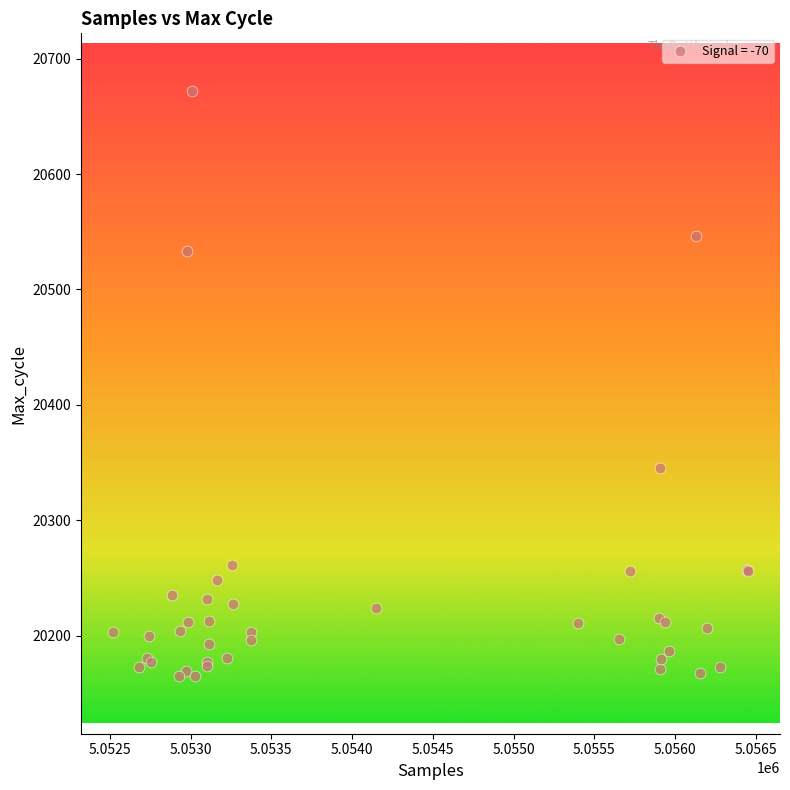

What Y value in the scatter plot is closest to 20418?

20345